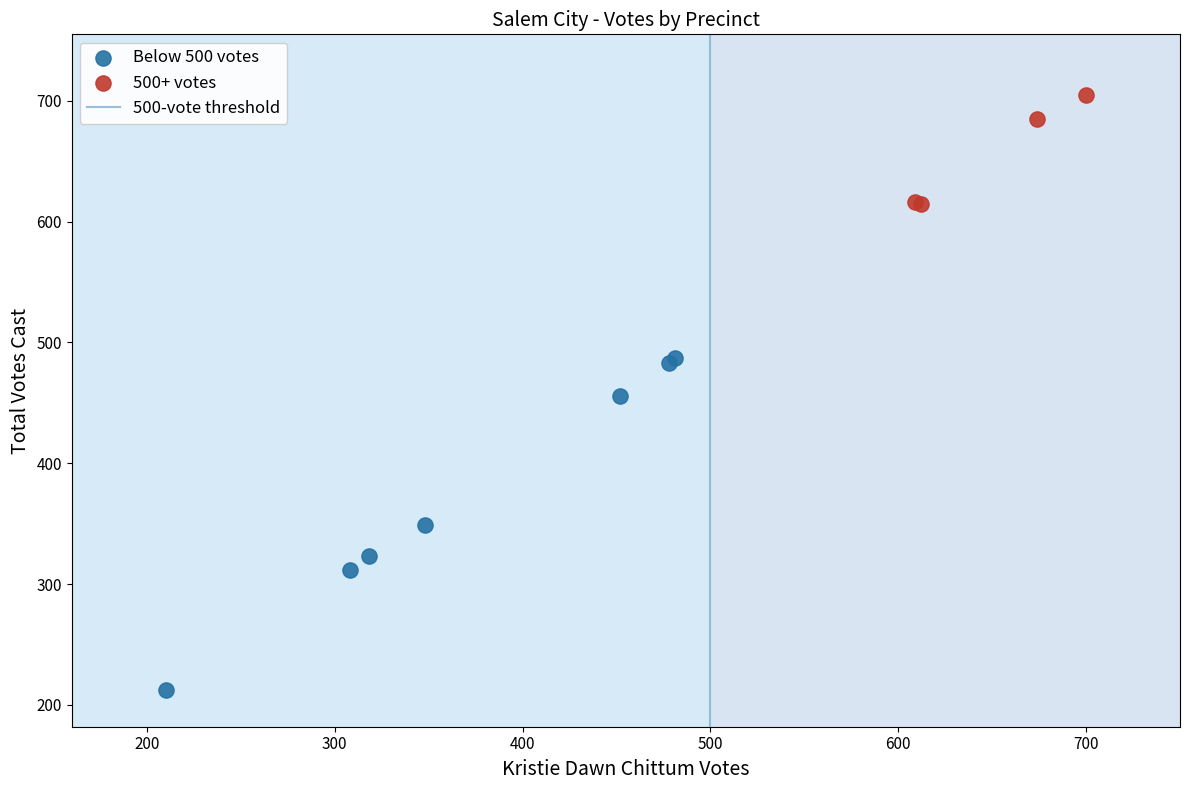

Which series has the largest Y range (max minus min)?

Below 500 votes